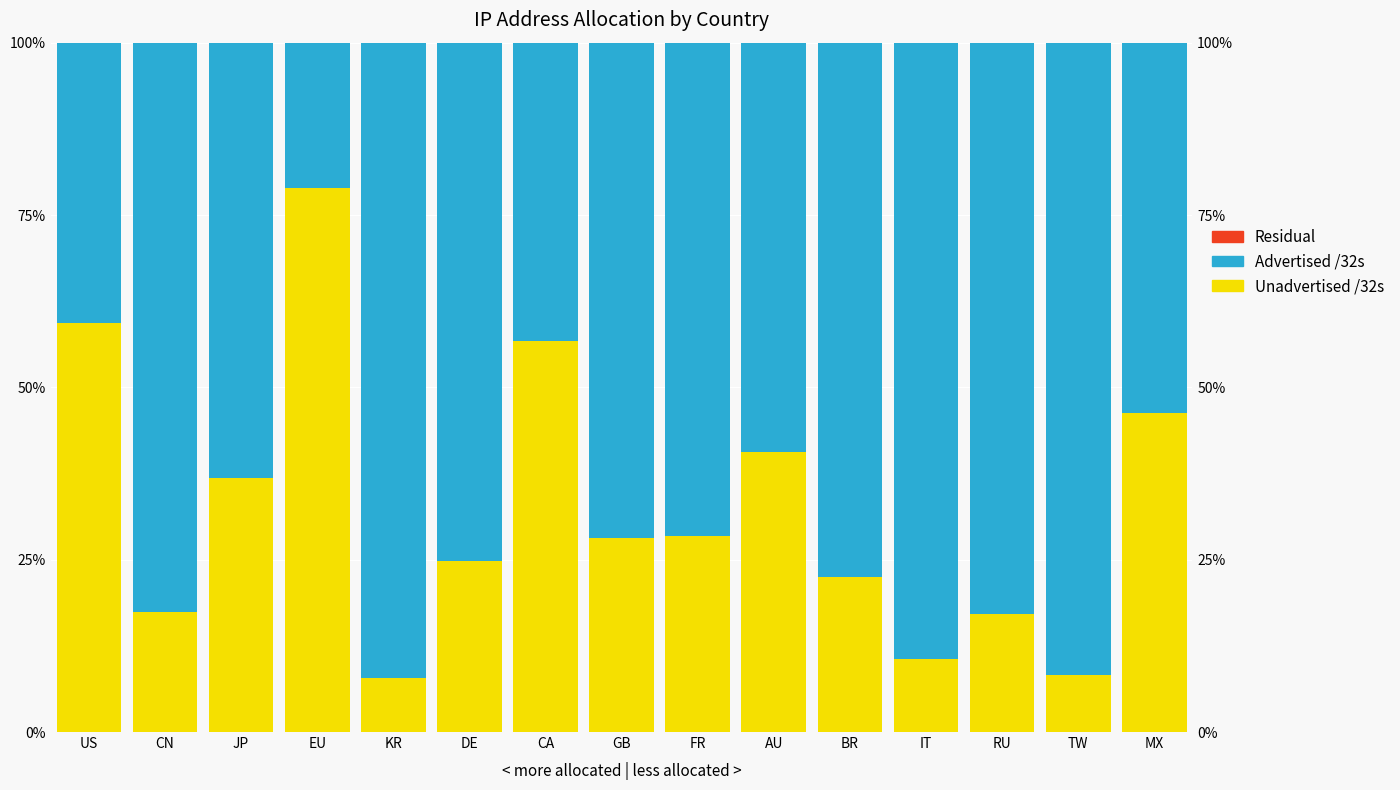

Reading right to left, extract all data points from this chart.

Unadvertised /32s: 0.5	0.1	0.2	0.1	0.2	0.4	0.3	0.3	0.6	0.2	0.1	0.8	0.4	0.2	0.6
Advertised /32s: 0.5	0.9	0.8	0.9	0.8	0.6	0.7	0.7	0.4	0.8	0.9	0.2	0.6	0.8	0.4
Residual: 0.0	0.0	0.0	0.0	0.0	0.0	0.0	0.0	0.0	0.0	0.0	0.0	0.0	0.0	0.0